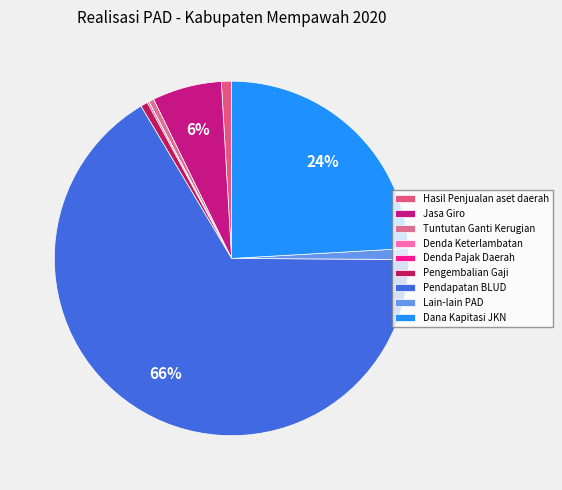

How many slices are in this pie chart?

9